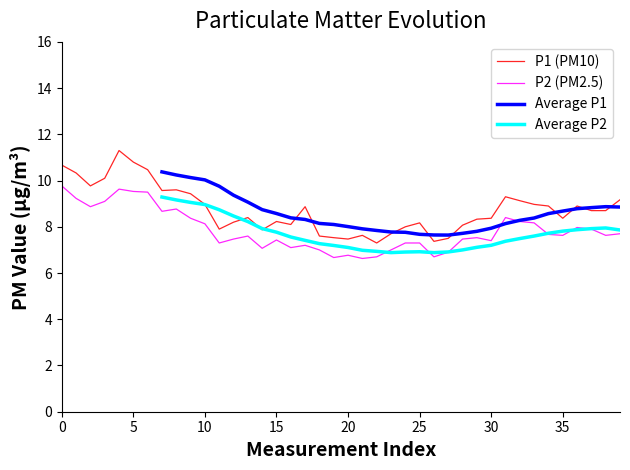

What is the lowest value of the P2 (PM2.5) series?

6.6